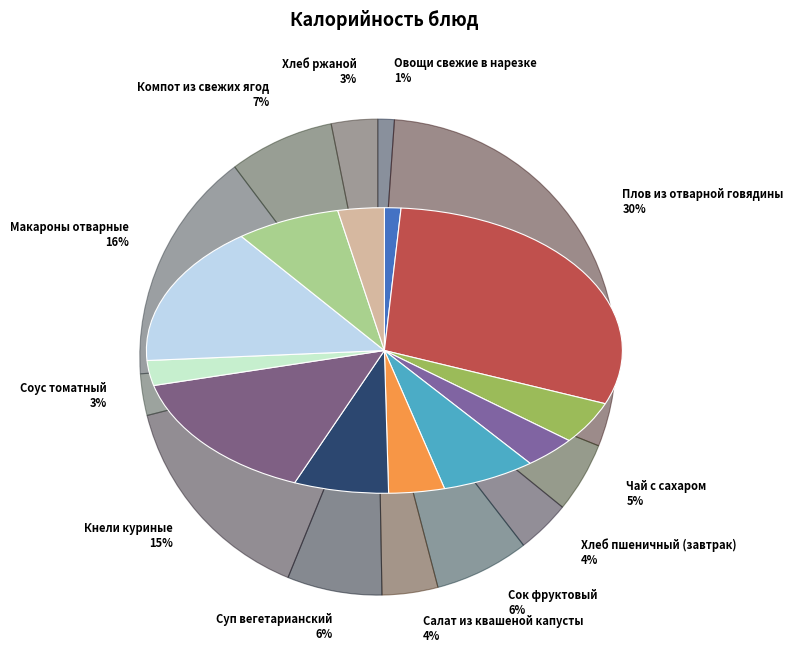

How many segments does this pie chart have?

12